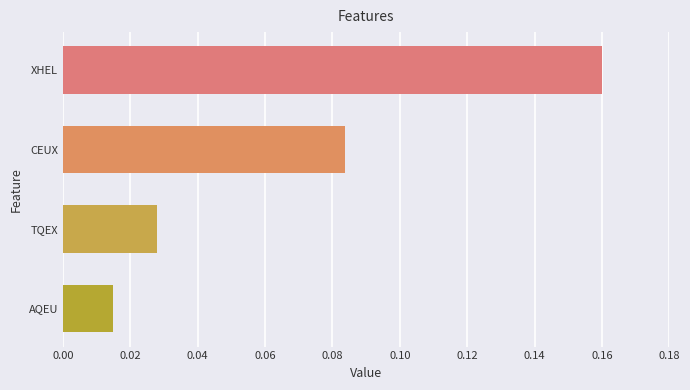

At which label is the value closest to 0?

AQEU